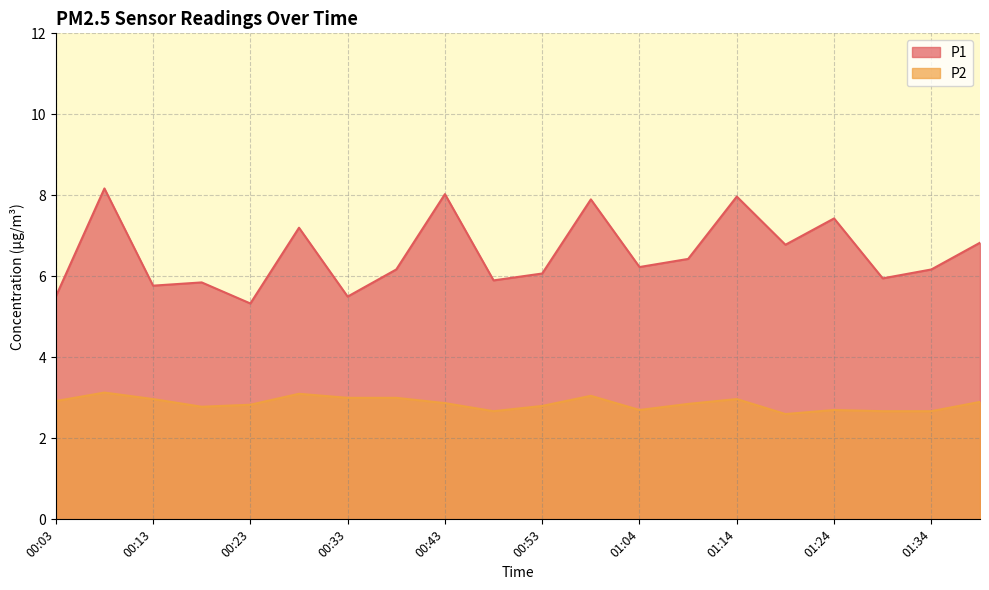

What is the value of the P1 point at the 16th from the left?

6.8